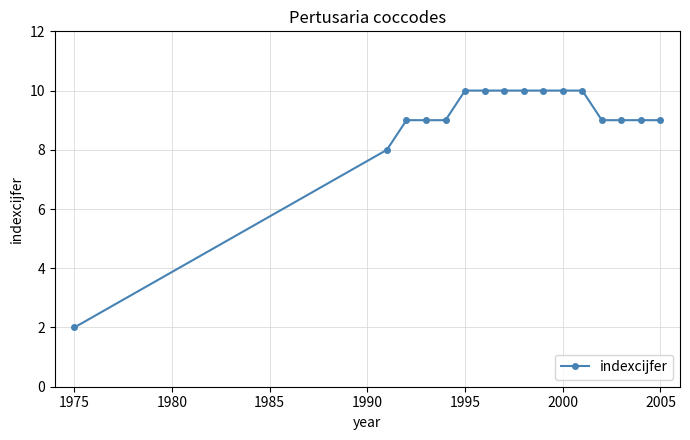

Count the number of data series in this chart.

1